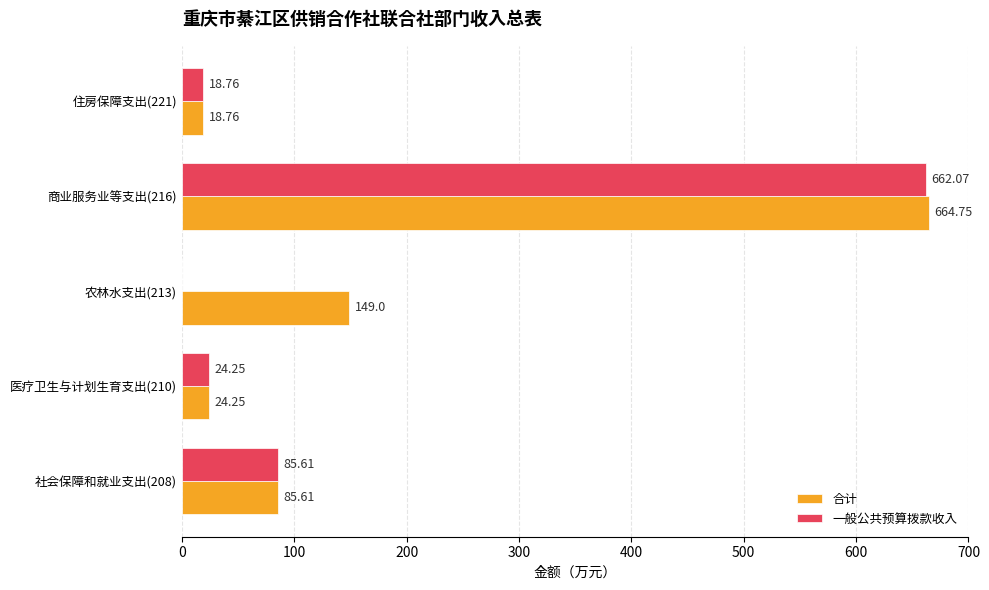

Which series has the widest spread of values?

一般公共预算拨款收入